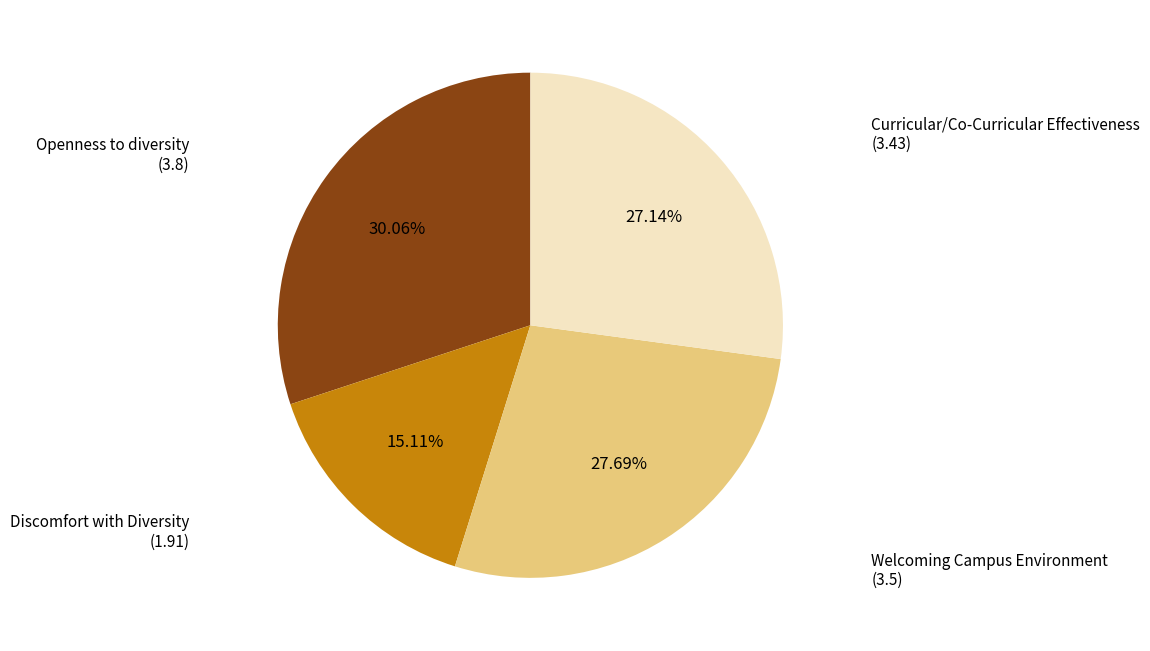

Does any single category account for the majority?

No